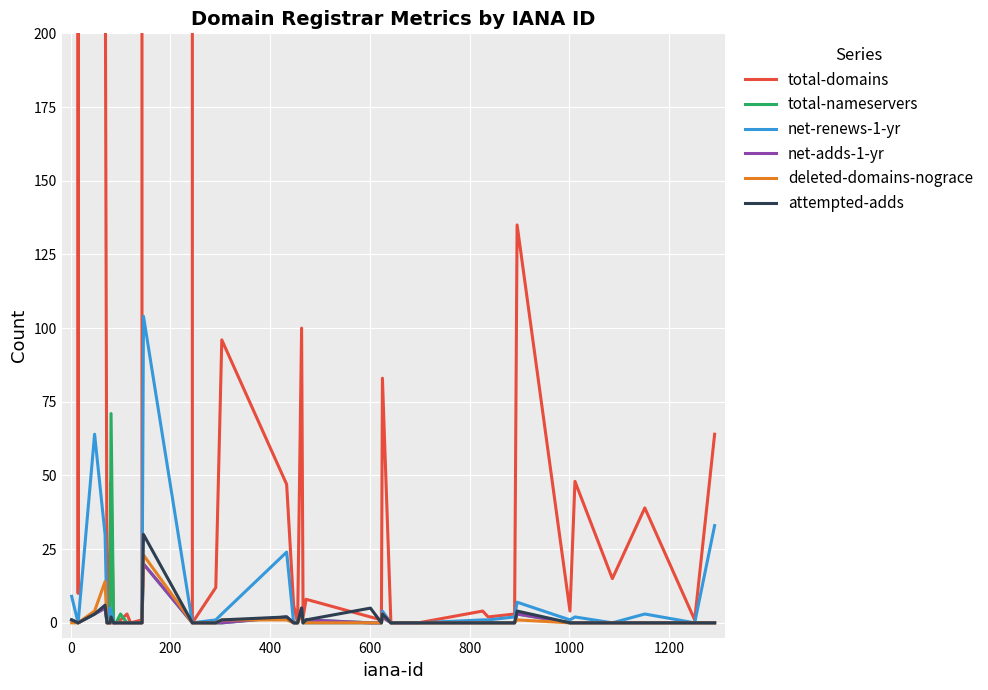

What is the average value of the total-nameservers series?

3